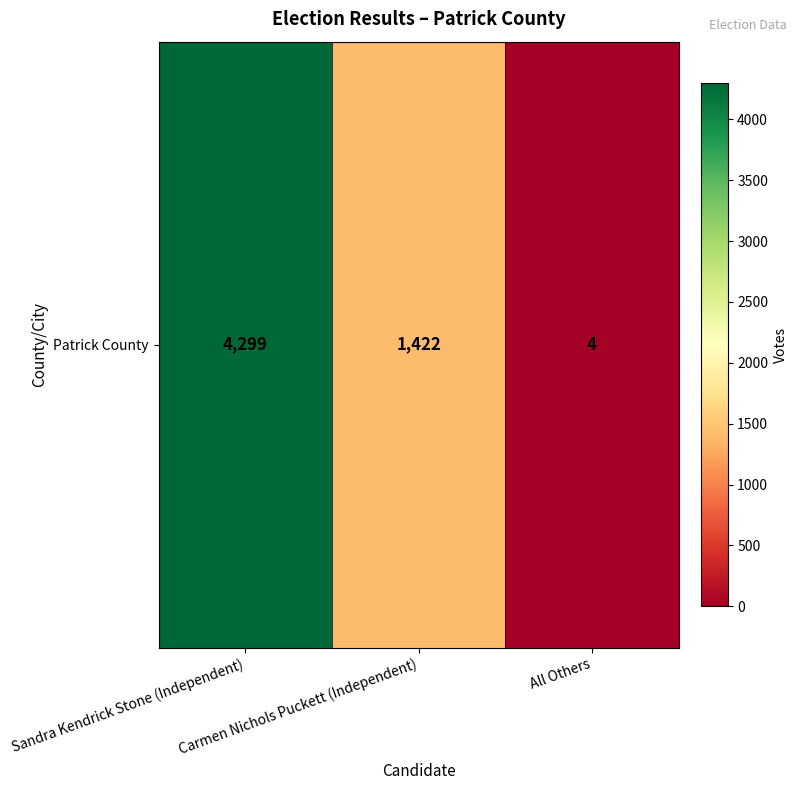

Reading left to right, what are all the values shown in this chart?

Sandra Kendrick Stone (Independent)=4299	Carmen Nichols Puckett (Independent)=1422	All Others=4